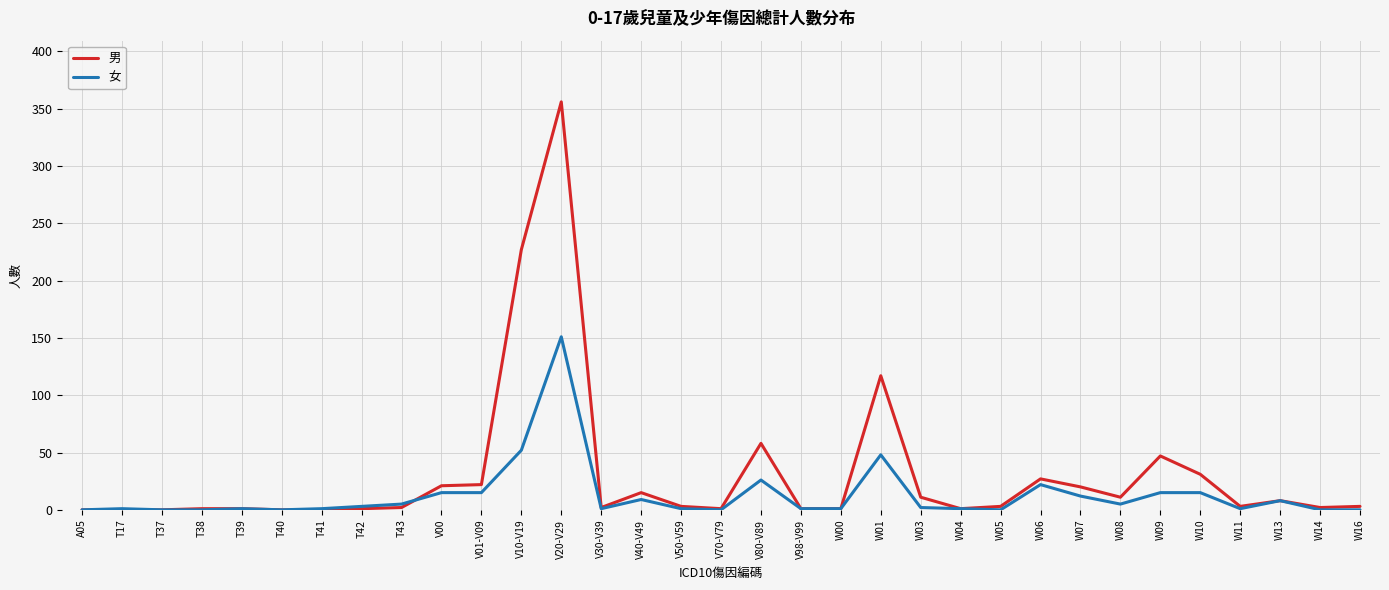

List the series in order of their peak value, highest first.

男, 女